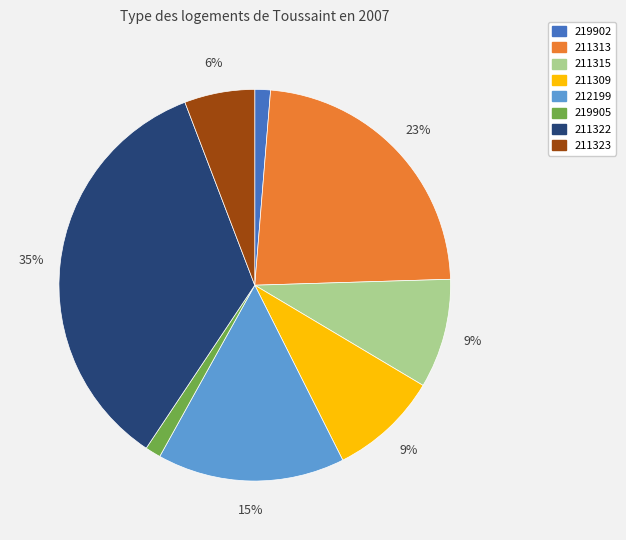

Do 219902 and 211323 together represent more than half of the pie?

No